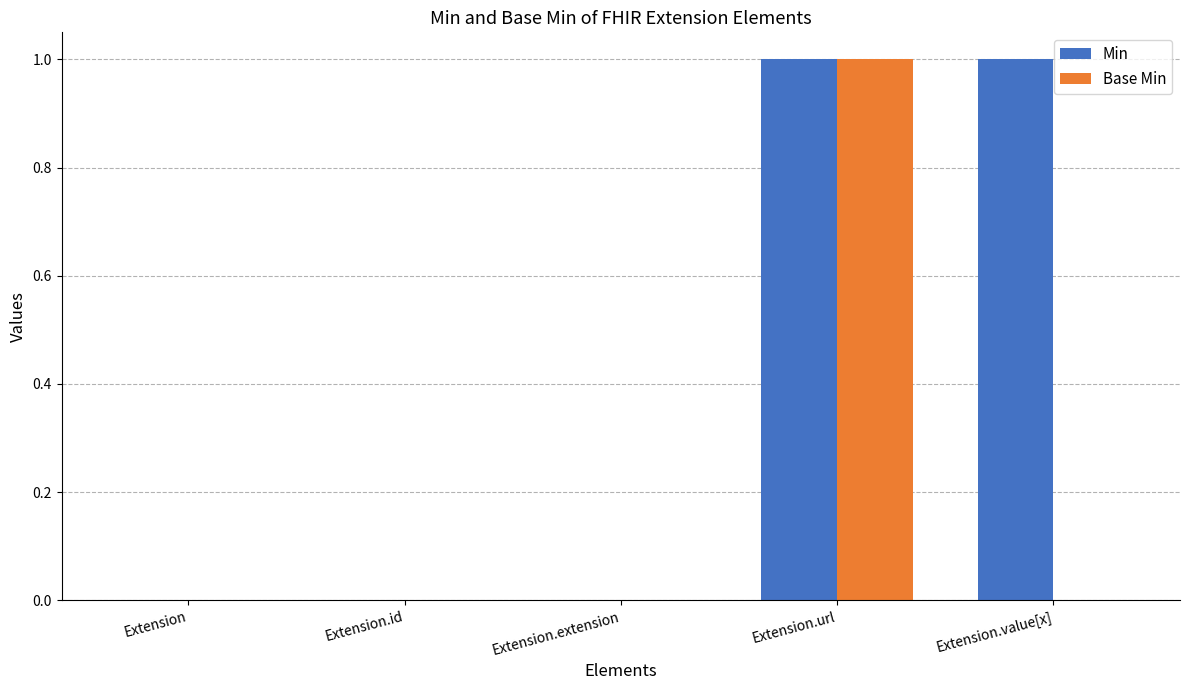

Is it true that Base Min equals 1 at Extension.url?

True